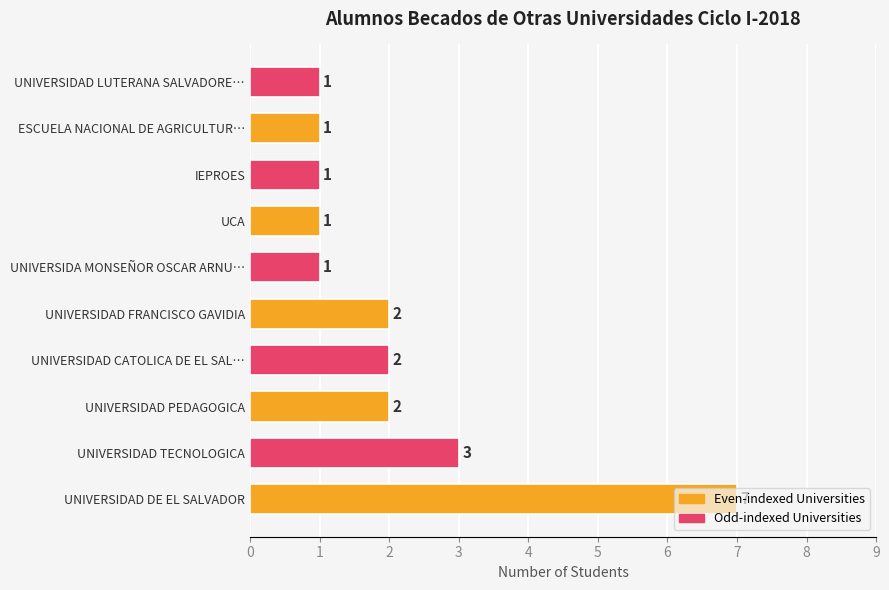

How many data points does each series have?

10